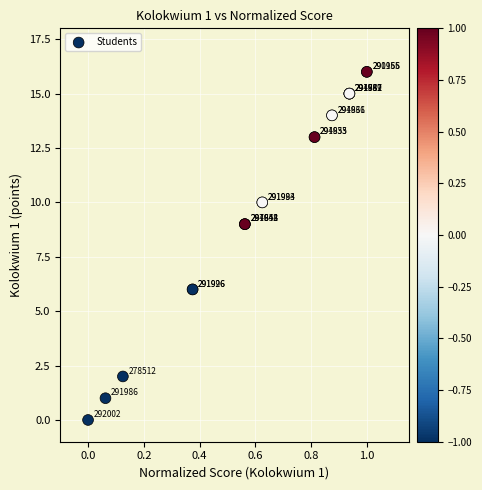

What Y value in the scatter plot is closest to 8?

9